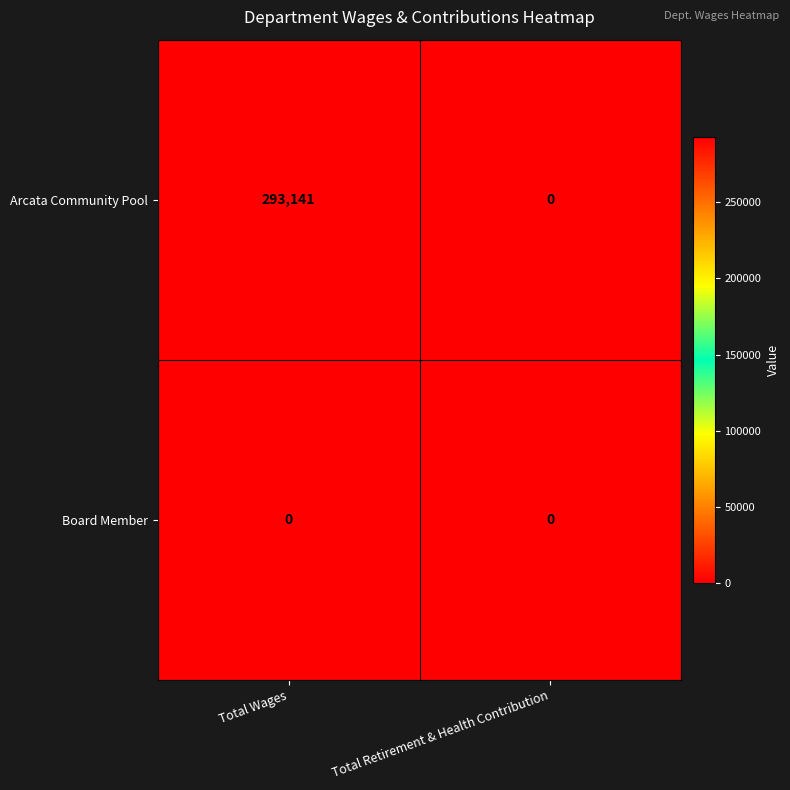

Reading left to right, extract all data points from this chart.

Arcata Community Pool: 293141	0
Board Member: 0	0